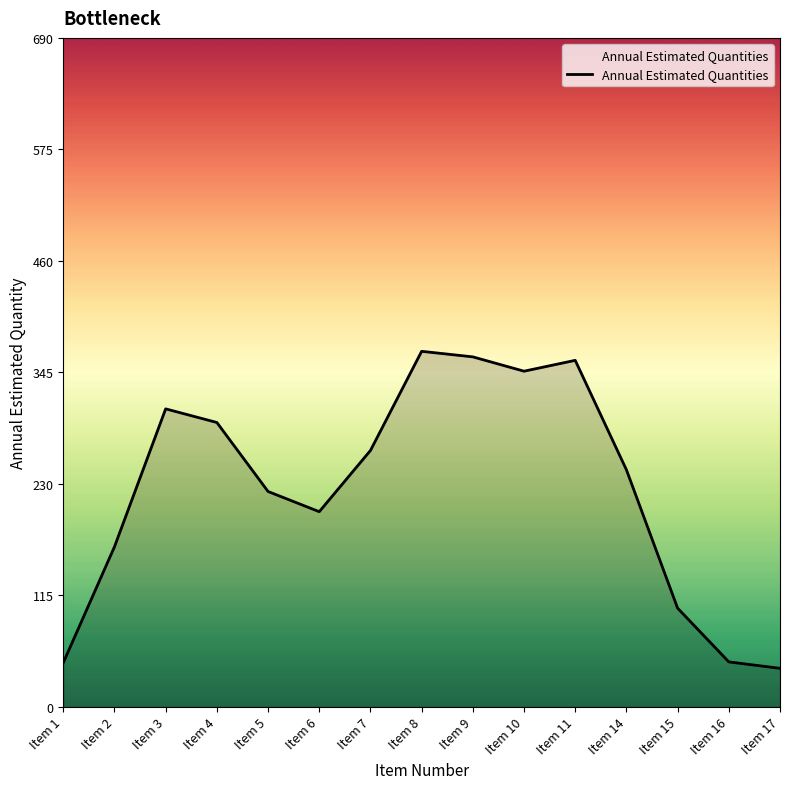

Which has a higher value, Item 10 or Item 17?

Item 10